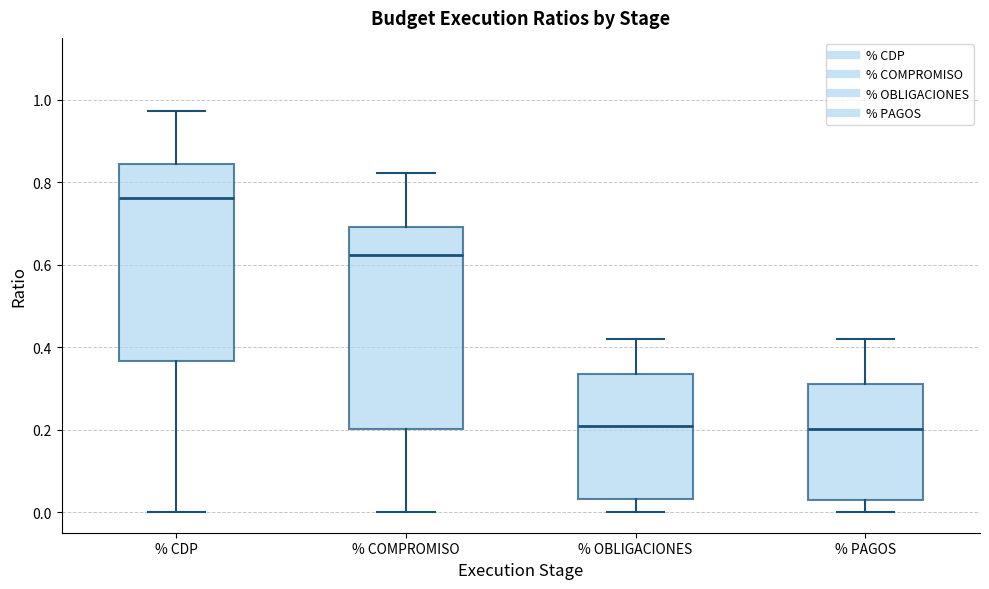

Reading left to right, read every box against the y-axis: the position of its median line, the range the box covers, and the ends of its whiskers. The values are not printed on the chart, so give them approximately, as read against the axis.

% CDP: median 0.76, box 0.36 to 0.84, whiskers 0.00 to 0.98
% COMPROMISO: median 0.62, box 0.20 to 0.70, whiskers 0.00 to 0.82
% OBLIGACIONES: median 0.20, box 0.04 to 0.34, whiskers 0.00 to 0.42
% PAGOS: median 0.20, box 0.02 to 0.32, whiskers 0.00 to 0.42